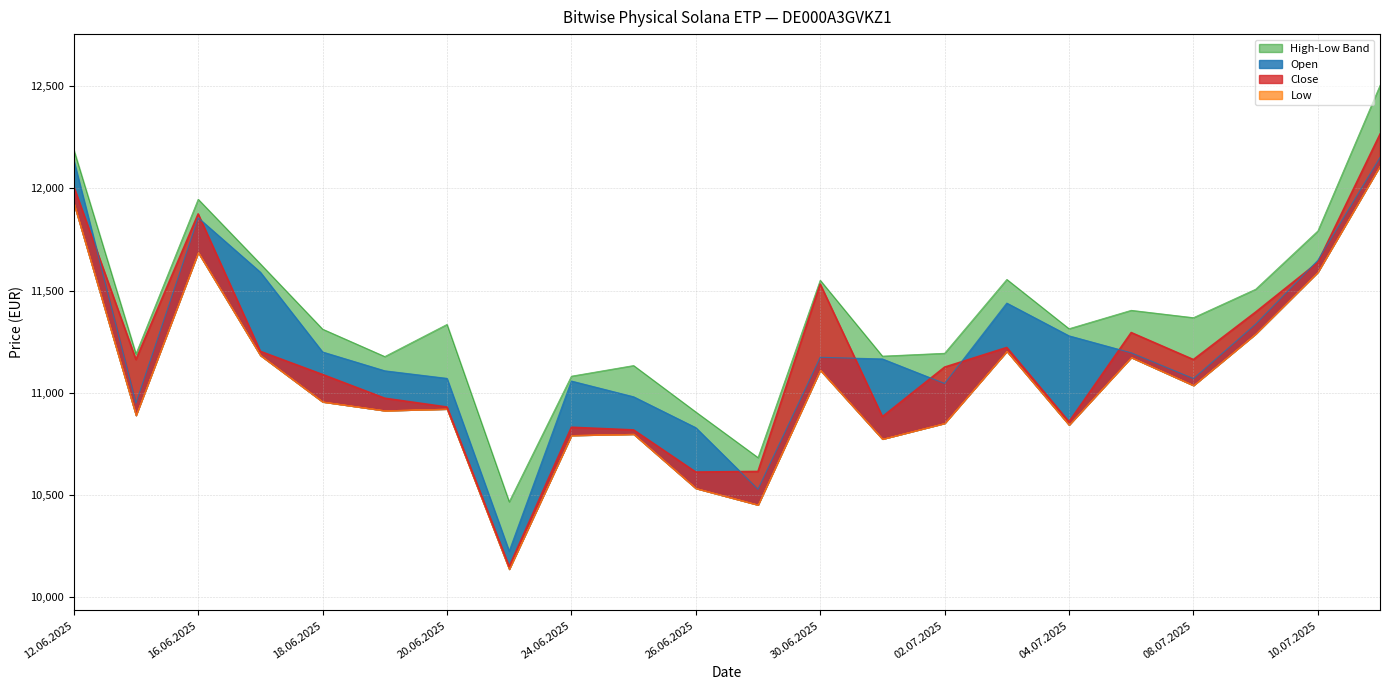

What position from the right is 24.06.2025?

14